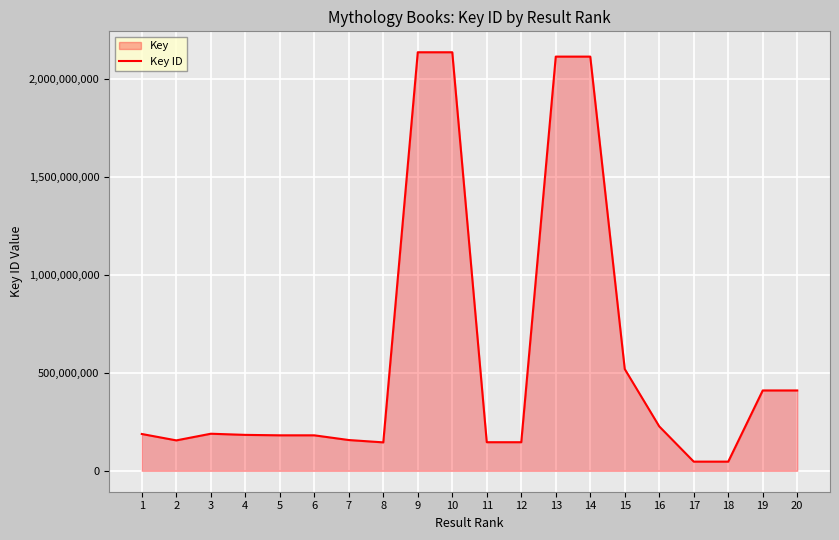

At which category does the data reach its first local valley?

2